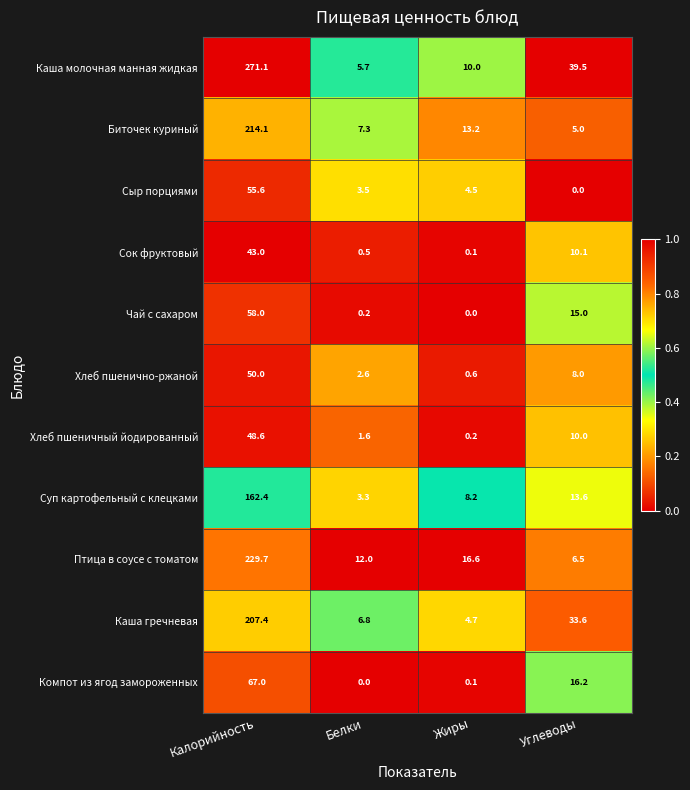

What is the spread (max minus min) of values at Белки?

12.0